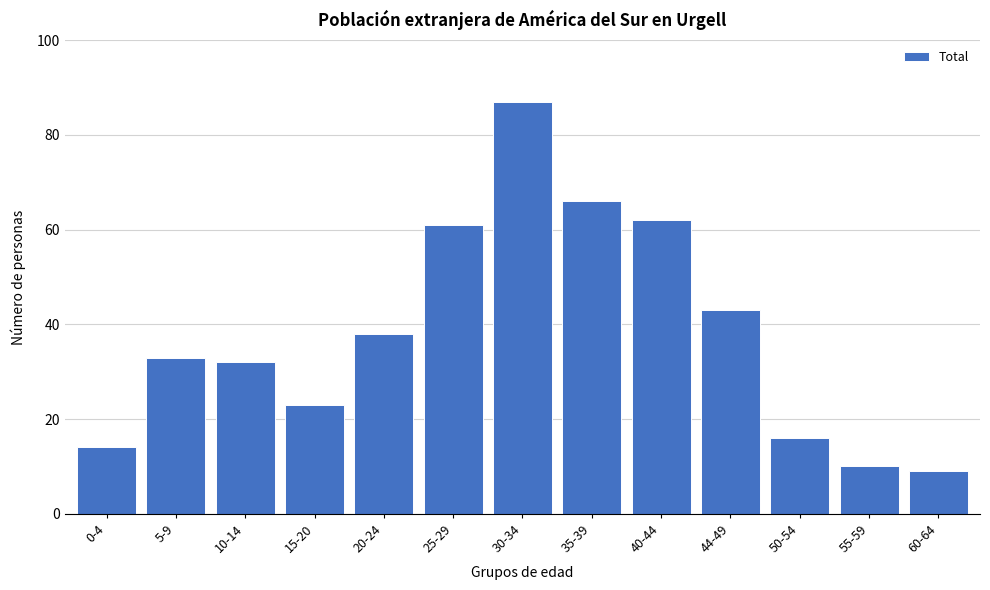

Reading right to left, list all the values displayed in this chart.

60-64=9	55-59=10	50-54=16	44-49=43	40-44=62	35-39=66	30-34=87	25-29=61	20-24=38	15-20=23	10-14=32	5-9=33	0-4=14